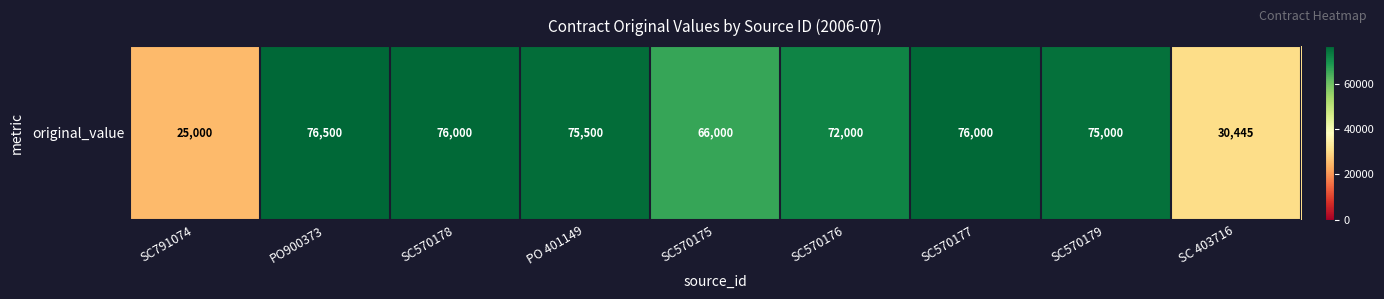

What is the greatest value displayed?

76500